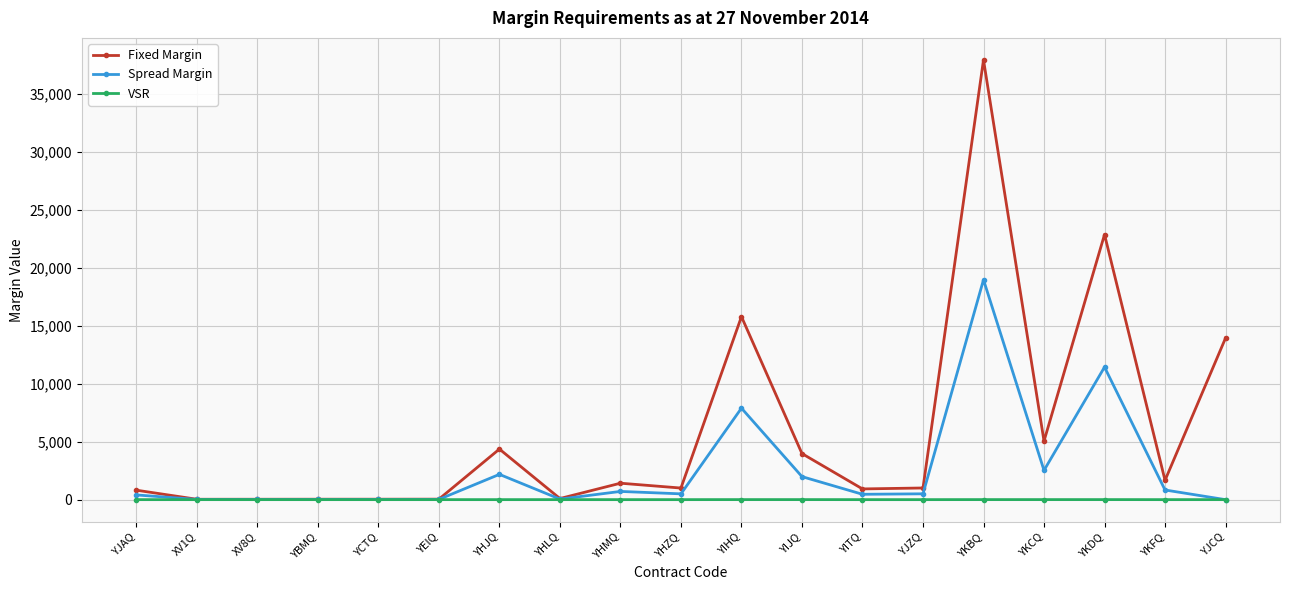

Between YBMQ and YIJQ, which series saw the biggest shift?

Fixed Margin